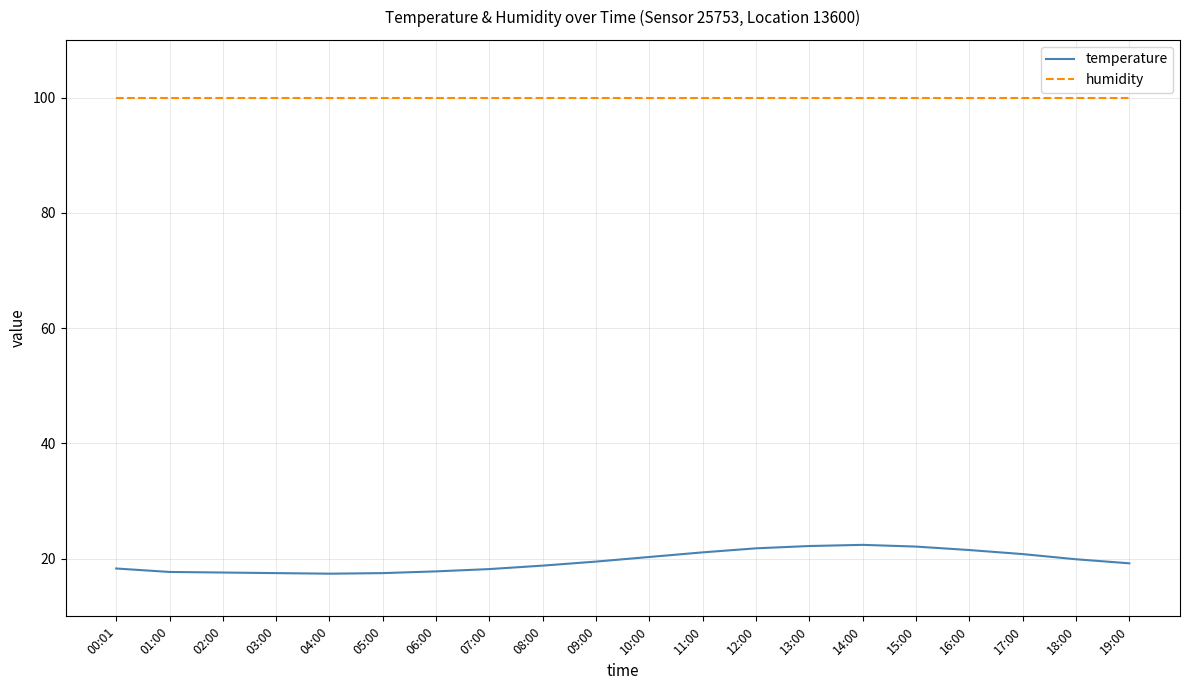

Does the chart display data point markers on the line(s)?

No